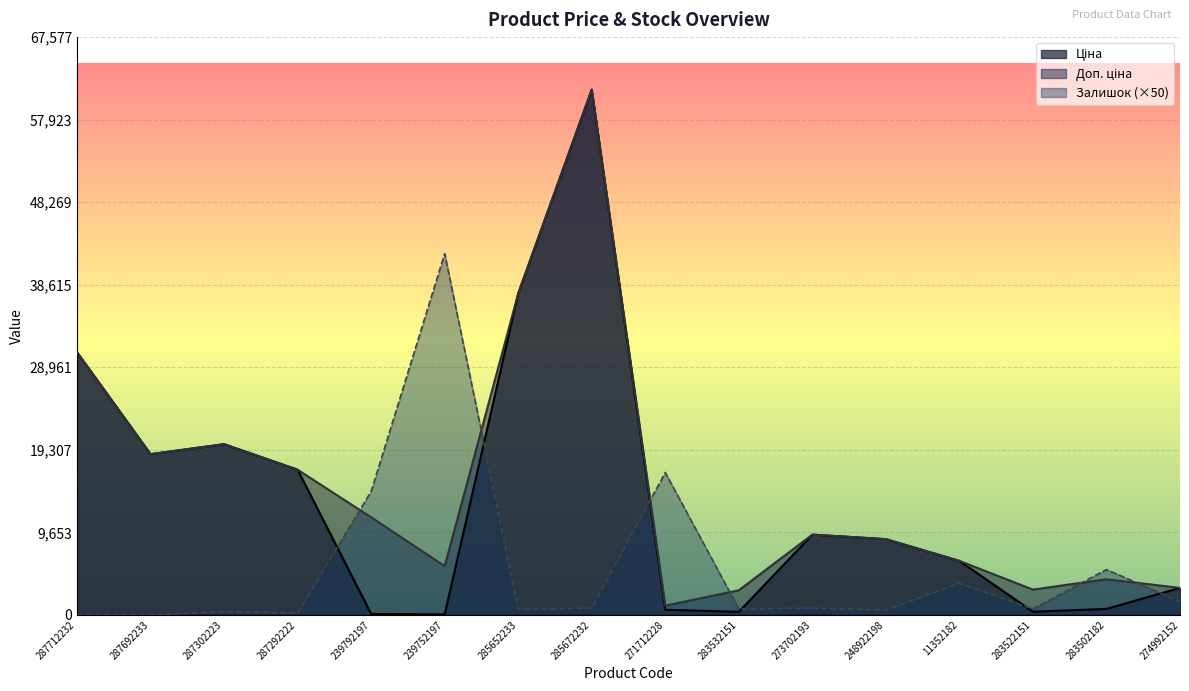

Reading left to right, extract all data points from this chart.

Ціна: 287712232=30717.1	287692233=18796.8	287302223=19964.2	287292222=16976.3	239792197=114.1	239752197=57.0	285652233=37593.6	285672232=61434.3	271712228=589.9	283532151=359.9	273702193=9384.0	248922198=8856.7	11352182=6308.8	283522151=369.5	283502182=694.3	274992152=3157.9
Доп. ціна: 287712232=30717.1	287692233=18796.8	287302223=19964.2	287292222=16976.3	239792197=11410.0	239752197=5705.0	285652233=37593.6	285672232=61434.3	271712228=1081.7	283532151=2878.8	273702193=9384.0	248922198=8856.7	11352182=6308.8	283522151=2955.8	283502182=4165.6	274992152=3158.0
Залишок: 287712232=0.0	287692233=0.0	287302223=350.0	287292222=200.0	239792197=14450.0	239752197=42250.0	285652233=650.0	285672232=800.0	271712228=16650.0	283532151=700.0	273702193=800.0	248922198=550.0	11352182=3700.0	283522151=700.0	283502182=5300.0	274992152=1550.0